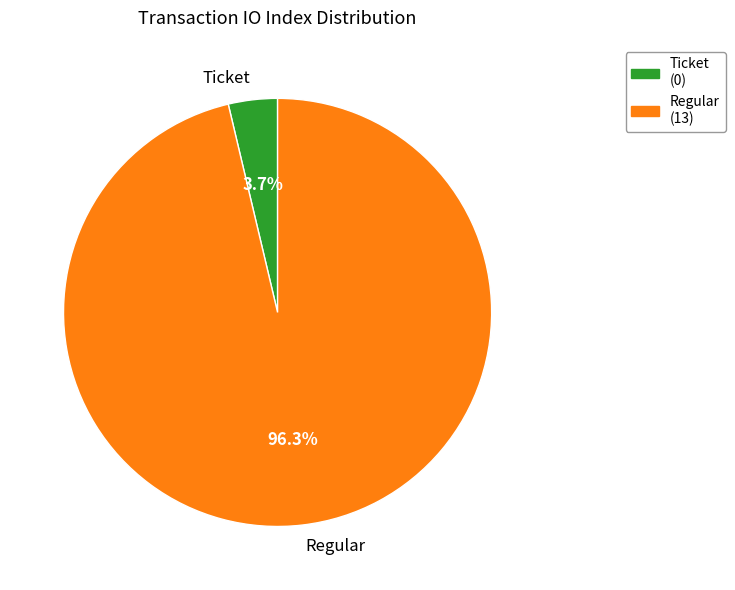

True or false: Regular accounts for 92% of the total.

False